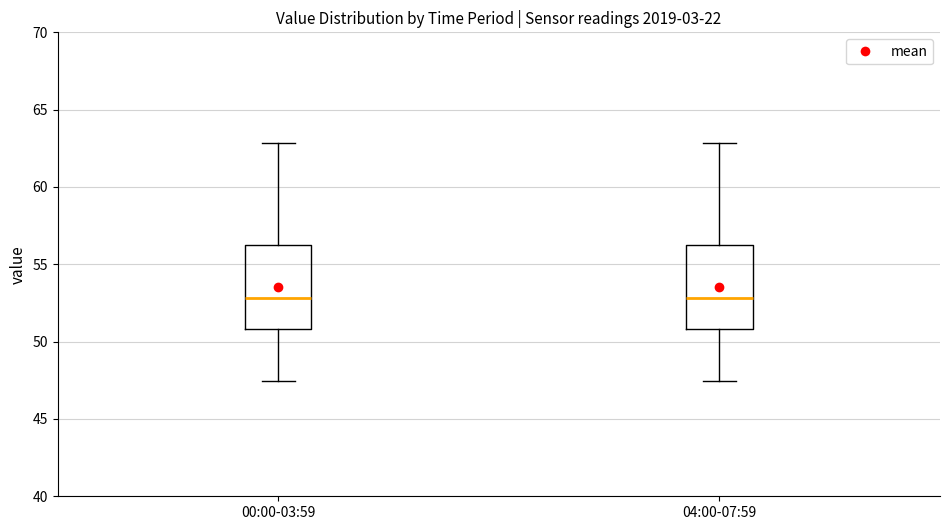

Reading left to right, transcribe this box plot: for each box, give where its median line is, the range the box spans, and where its two whiskers end, as read against the y-axis. The values are not printed on the chart, so give them approximately, as read against the axis.

00:00-03:59: median 53.0, box 51.0 to 56.0, whiskers 47.5 to 63.0
04:00-07:59: median 53.0, box 51.0 to 56.0, whiskers 47.5 to 63.0